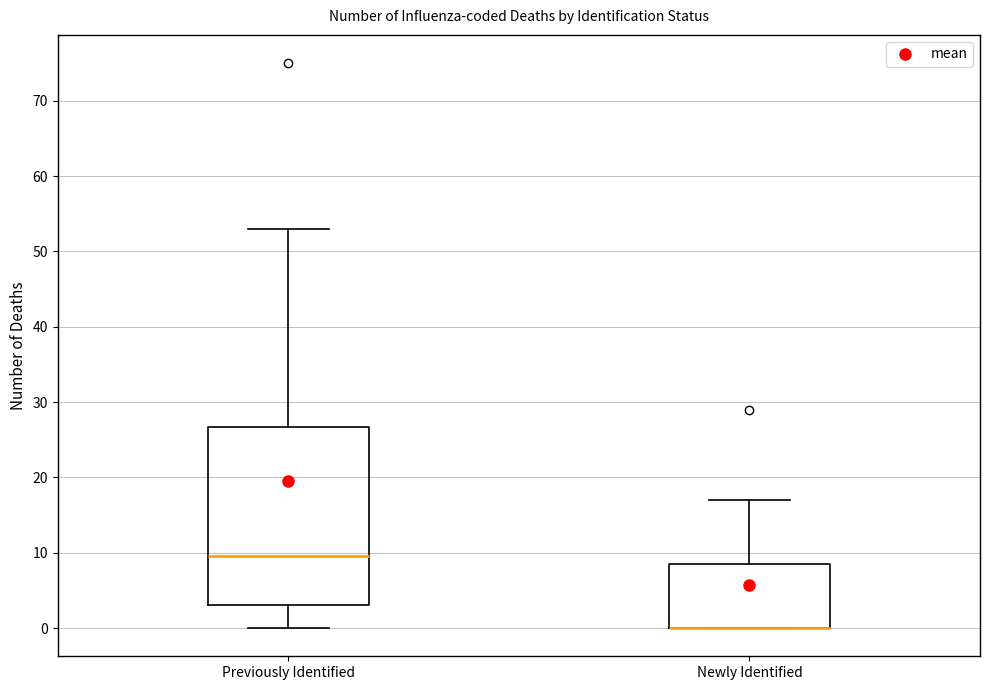

Where is the lower edge of the box for Previously Identified on the y-axis? The values are not printed on the chart, so give them approximately, as read against the axis.

3